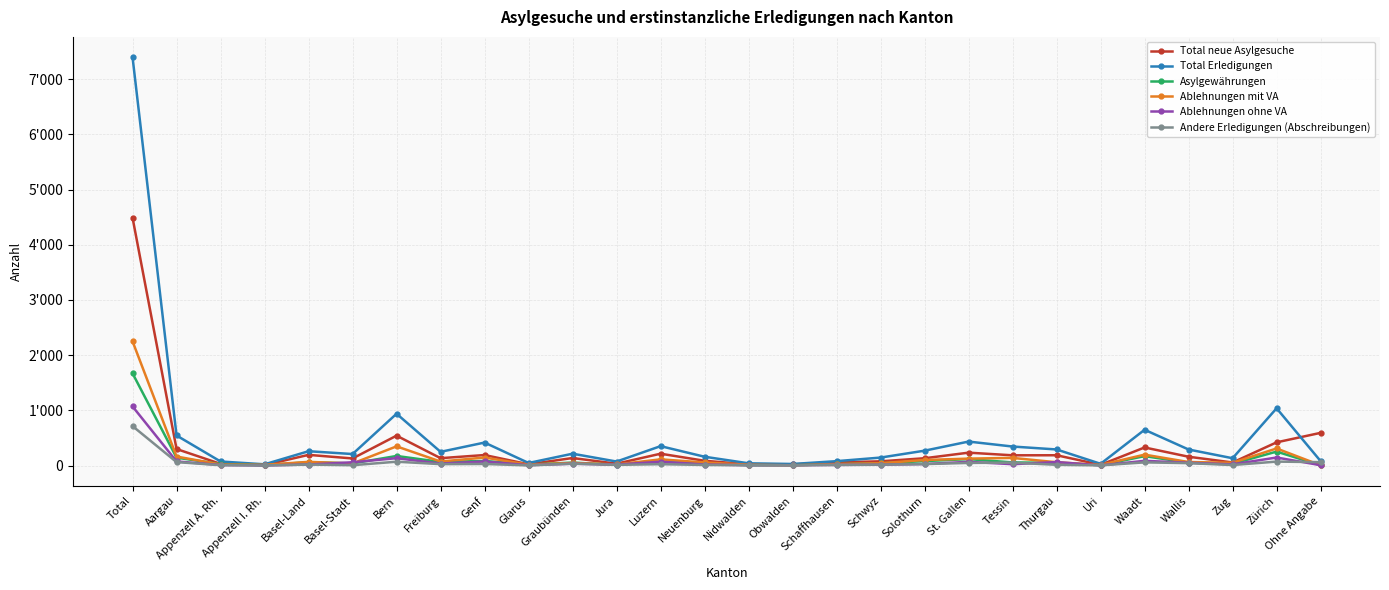

At which category is the sum across all series the highest?

Total